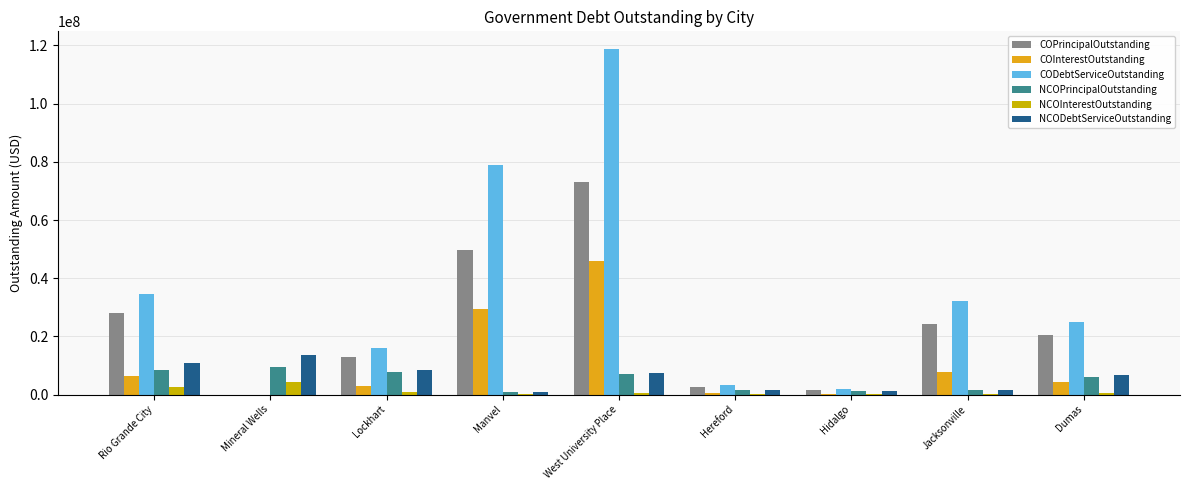

At which label is COInterestOutstanding closest to 22886625?

Manvel